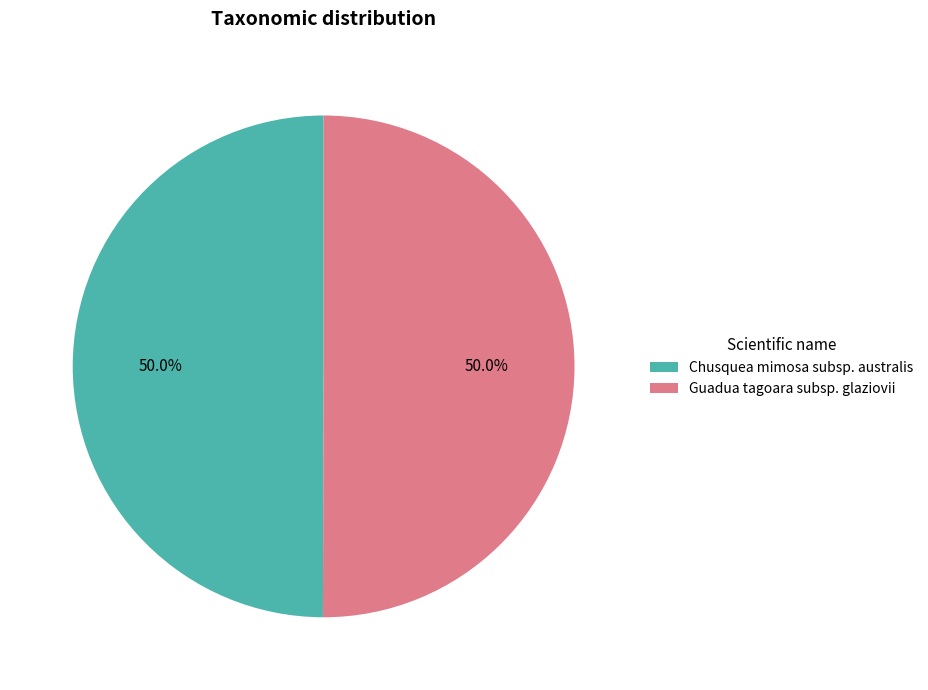

To the nearest percent, what portion does Guadua tagoara subsp. glaziovii represent?

50%